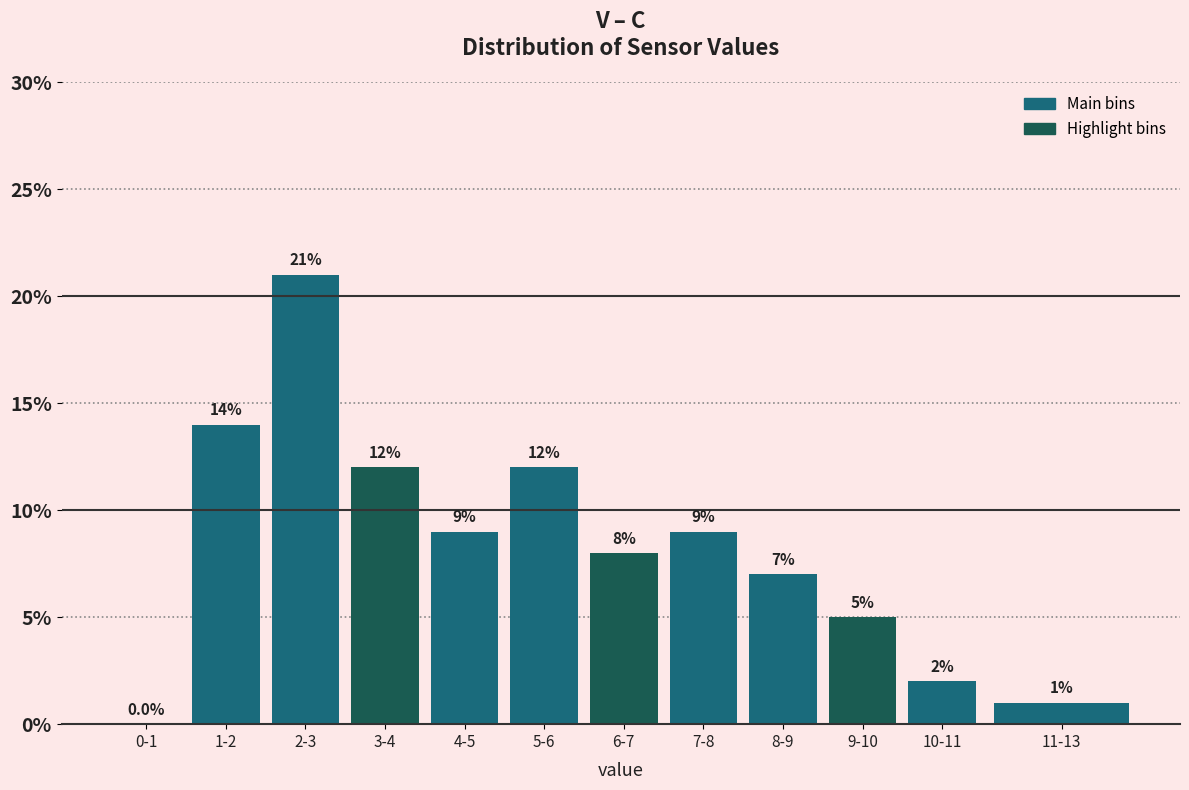

Reading right to left, what are all the values shown in this chart?

11-13=1.0	10-11=2.0	9-10=5.0	8-9=7.0	7-8=9.0	6-7=8.0	5-6=12.0	4-5=9.0	3-4=12.0	2-3=21.0	1-2=14.0	0-1=0.0